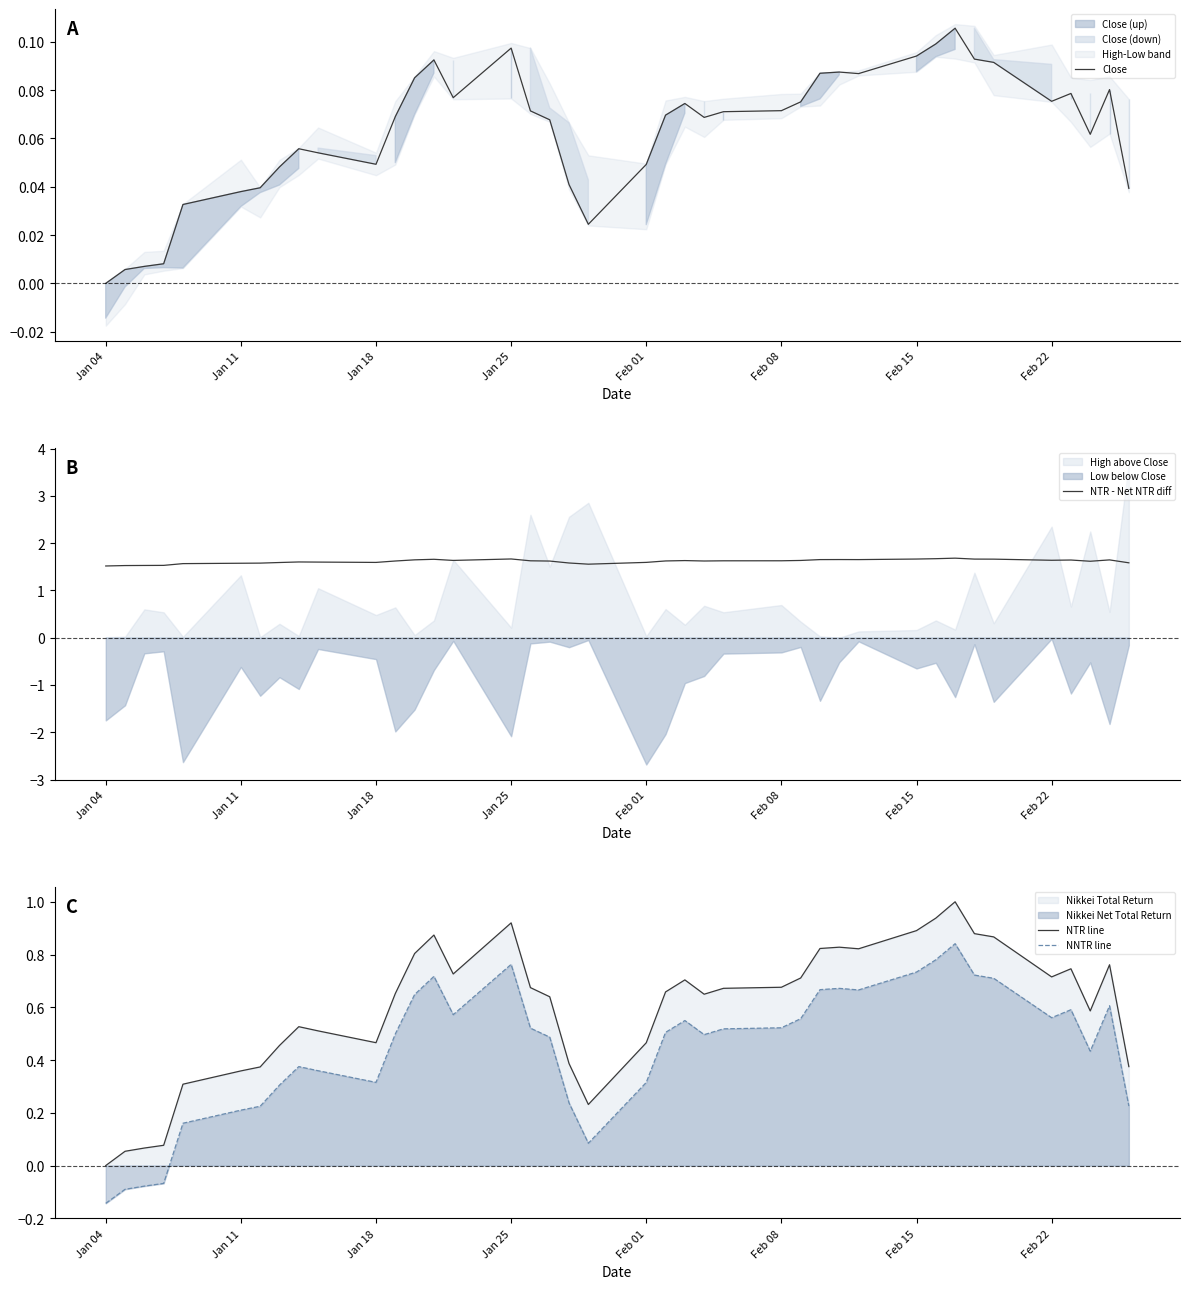

True or false: NTR line and NNTR line intersect in this chart.

False